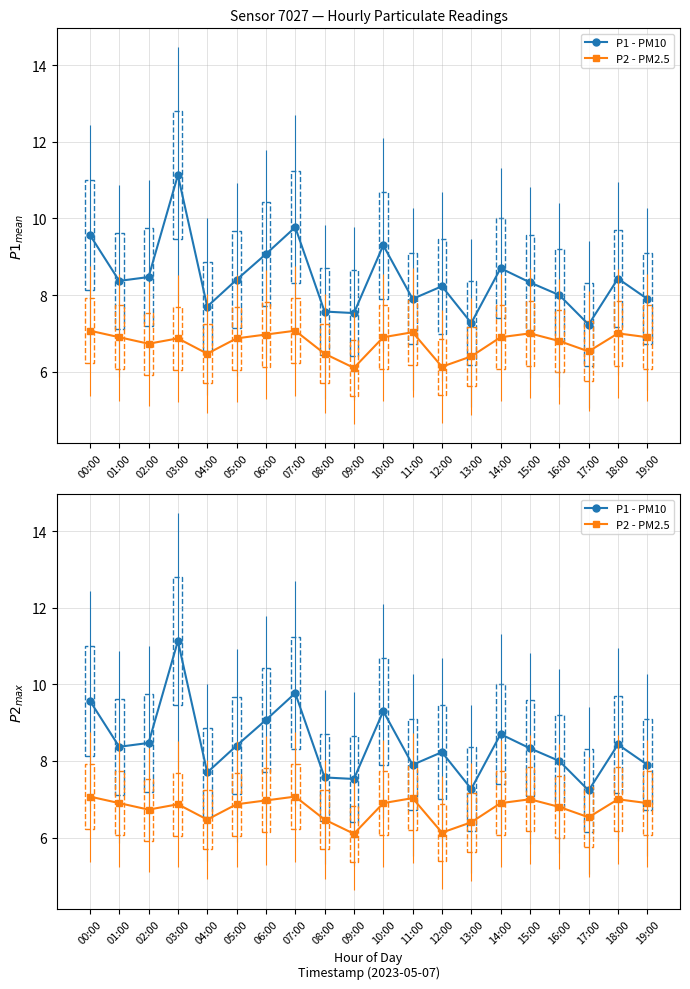

Does the chart have visible grid lines?

Yes